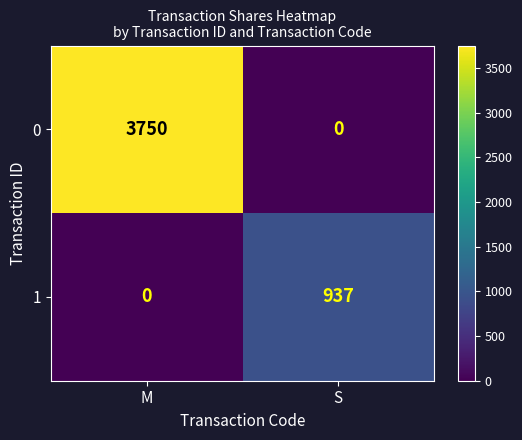

Rank the series by their maximum value, from lowest to highest.

1, 0